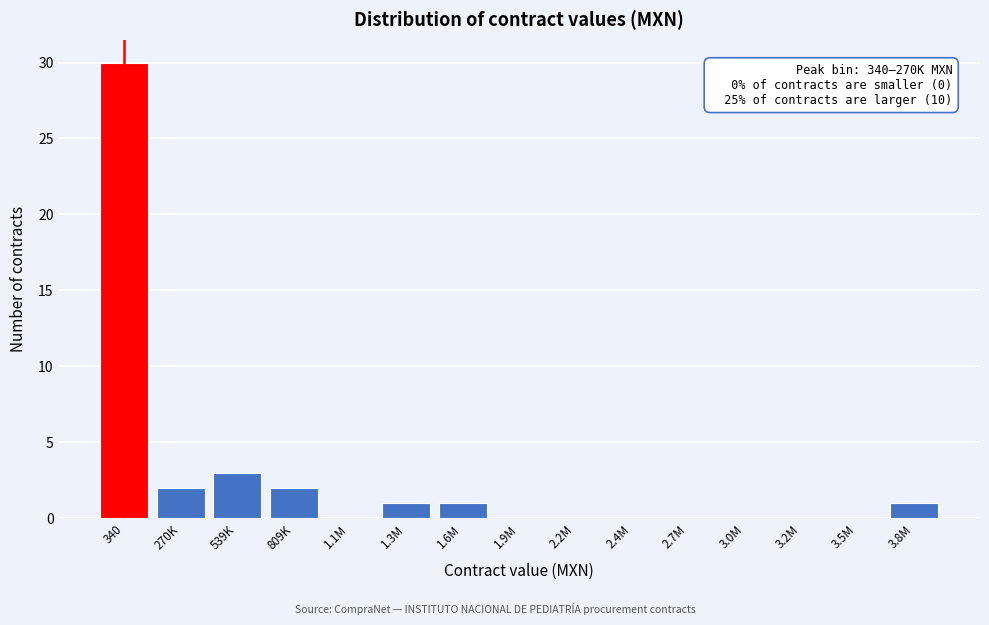

Reading left to right, transcribe all the data shown in this chart.

340=30	270K=2	539K=3	809K=2	1.1M=0	1.3M=1	1.6M=1	1.9M=0	2.2M=0	2.4M=0	2.7M=0	3.0M=0	3.2M=0	3.5M=0	3.8M=1